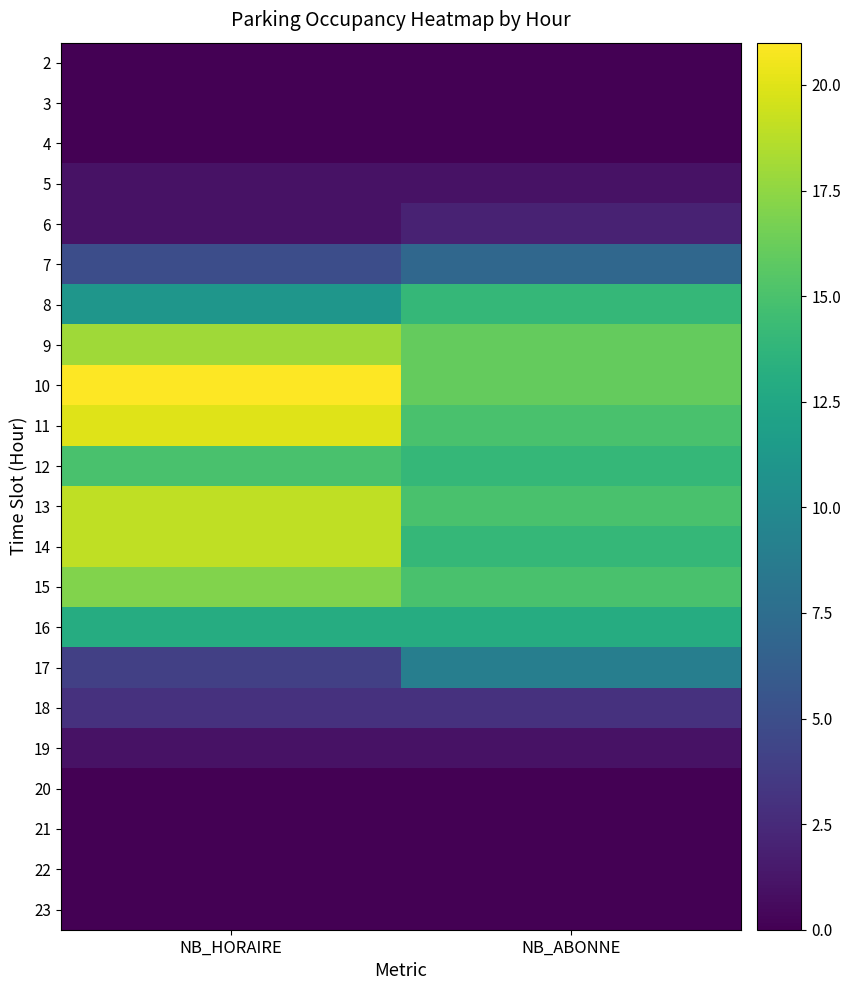

Reading left to right, extract all data points from this chart.

2: NB_HORAIRE=0	NB_ABONNE=0
3: NB_HORAIRE=0	NB_ABONNE=0
4: NB_HORAIRE=0	NB_ABONNE=0
5: NB_HORAIRE=1	NB_ABONNE=1
6: NB_HORAIRE=1	NB_ABONNE=2
7: NB_HORAIRE=5	NB_ABONNE=7
8: NB_HORAIRE=11	NB_ABONNE=14
9: NB_HORAIRE=18	NB_ABONNE=16
10: NB_HORAIRE=21	NB_ABONNE=16
11: NB_HORAIRE=20	NB_ABONNE=15
12: NB_HORAIRE=15	NB_ABONNE=14
13: NB_HORAIRE=19	NB_ABONNE=15
14: NB_HORAIRE=19	NB_ABONNE=14
15: NB_HORAIRE=17	NB_ABONNE=15
16: NB_HORAIRE=13	NB_ABONNE=13
17: NB_HORAIRE=4	NB_ABONNE=9
18: NB_HORAIRE=3	NB_ABONNE=3
19: NB_HORAIRE=1	NB_ABONNE=1
20: NB_HORAIRE=0	NB_ABONNE=0
21: NB_HORAIRE=0	NB_ABONNE=0
22: NB_HORAIRE=0	NB_ABONNE=0
23: NB_HORAIRE=0	NB_ABONNE=0